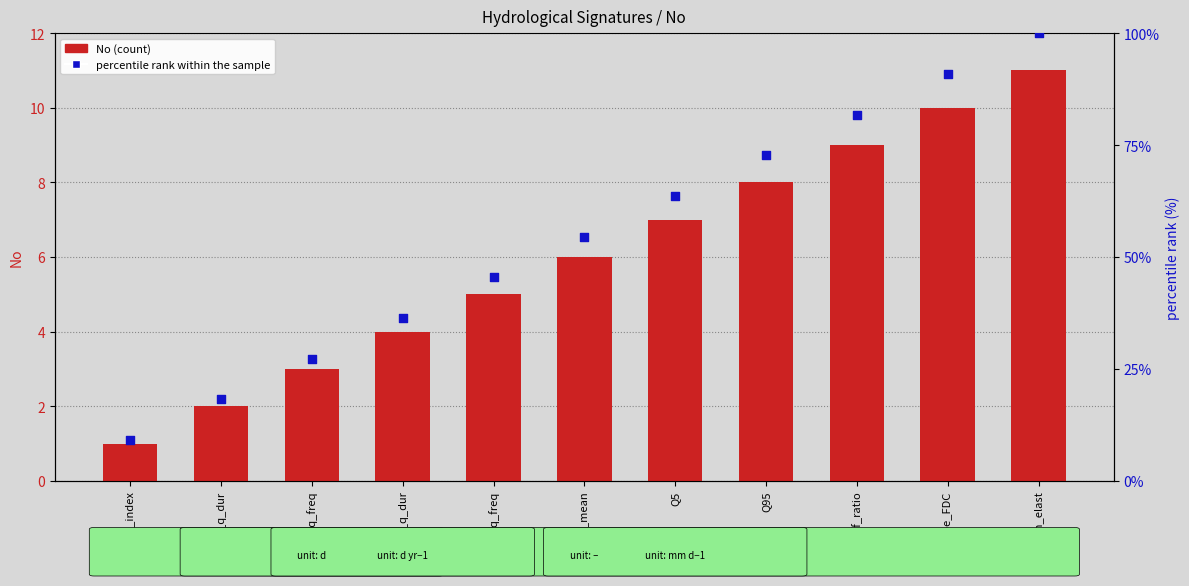

Which series has the largest total across all categories?

percentile rank within the sample